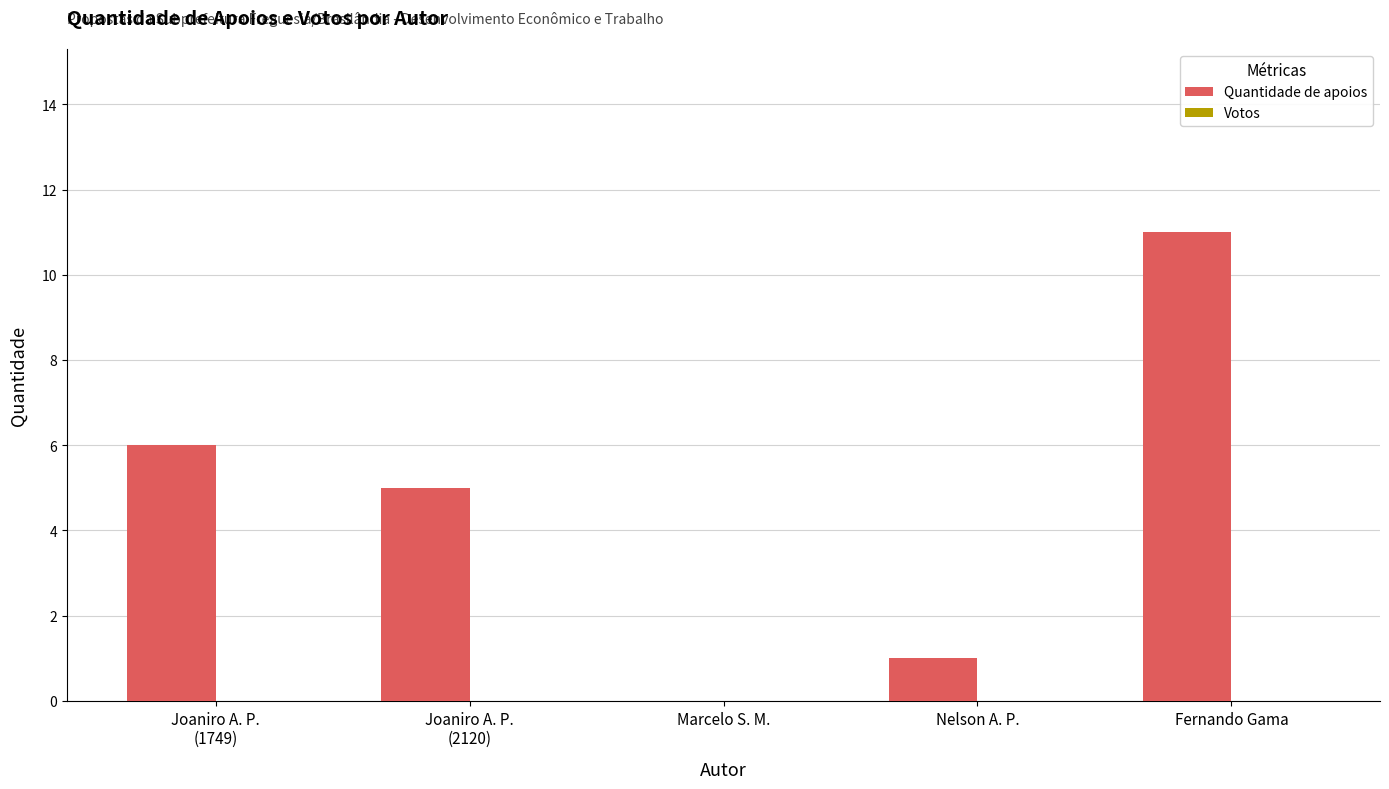

What is the maximum value shown in the chart?

11